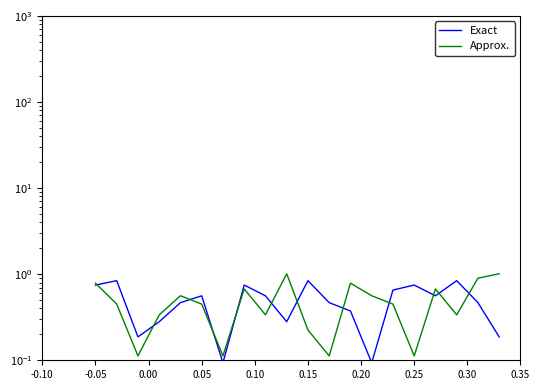

How many categories are shown in the chart?

20